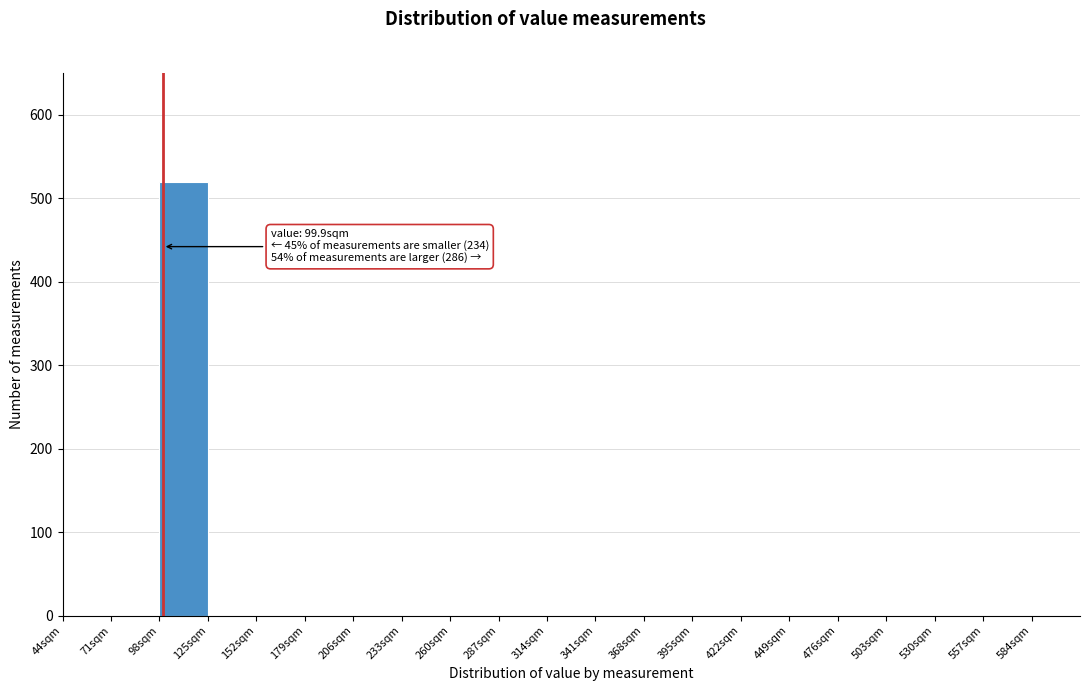

Over which range of the x-axis is the bar tallest?

98 to 125